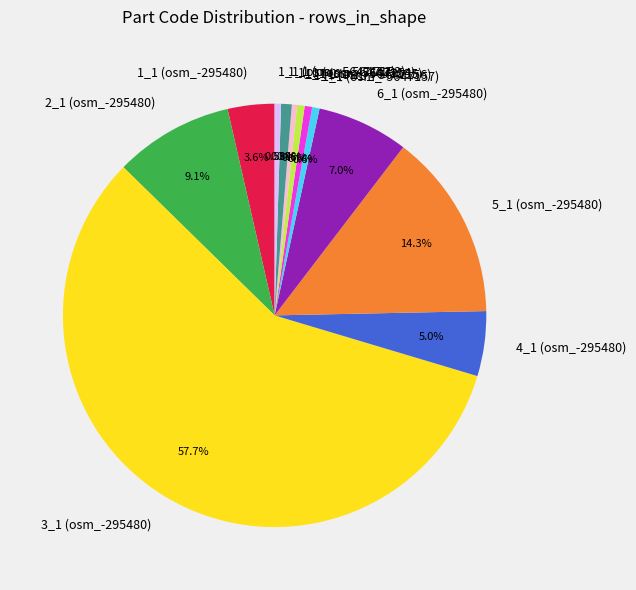

Combined, what portion of the pie is 2_1 (osm_-295480) and 1_1 (osm_-295480)?

12.7%